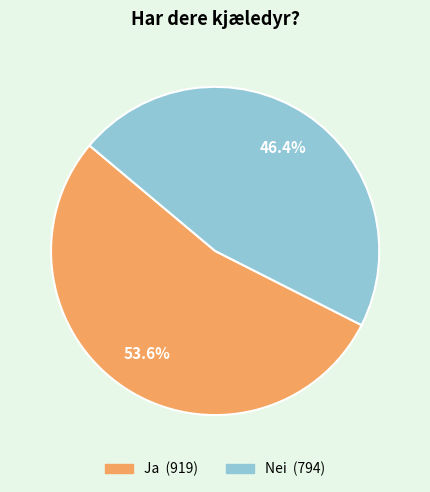

What is the smallest slice in the pie chart?

Nei